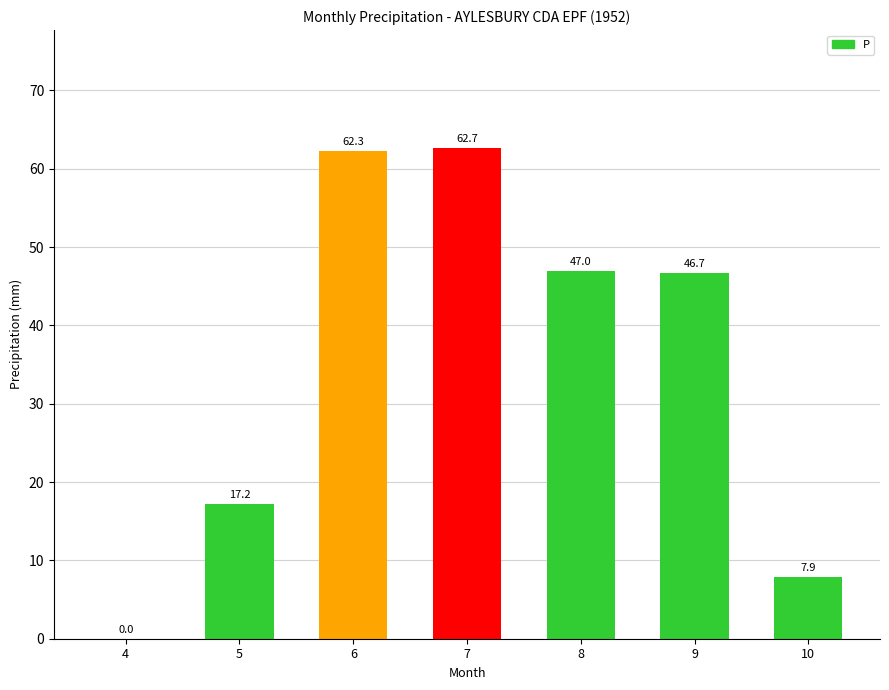

Which label corresponds to the largest value in the chart?

7